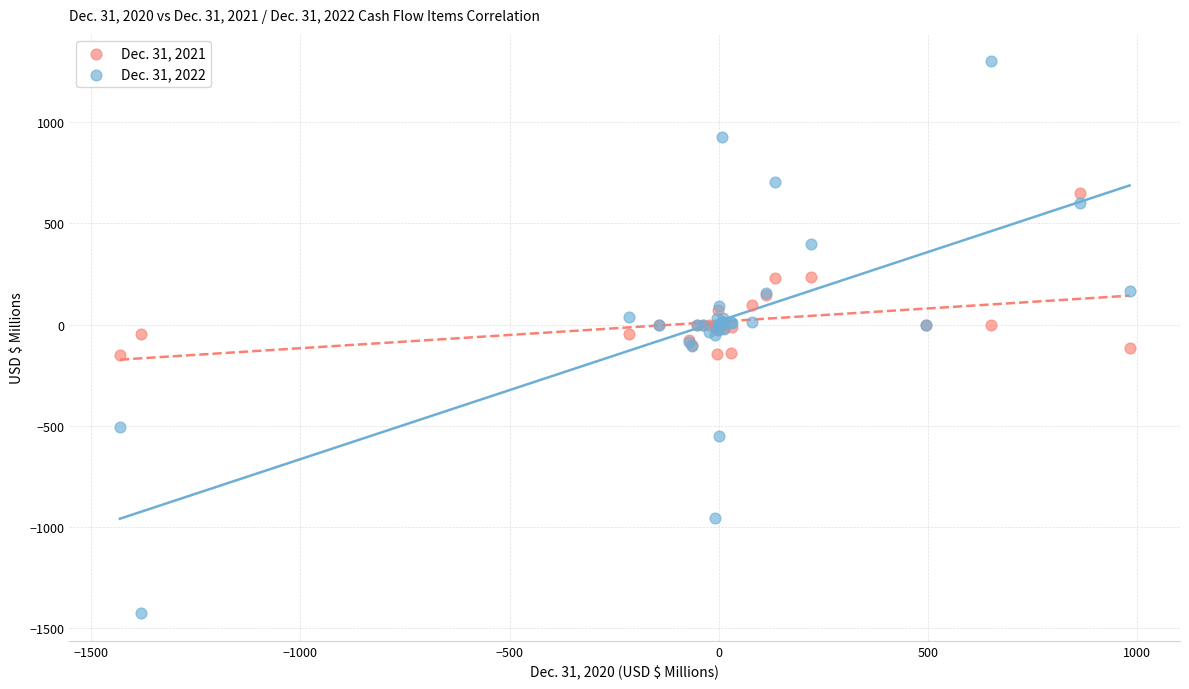

Which series contains the highest Y value?

Dec. 31, 2022